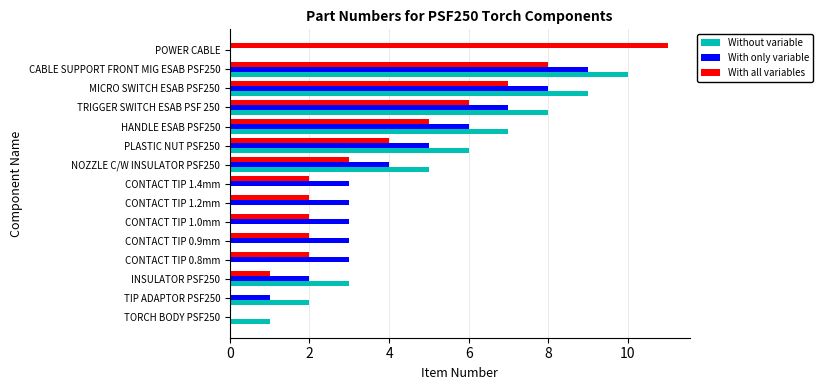

The value of With only variable at NOZZLE C/W INSULATOR PSF250 is 4. True or false?

True